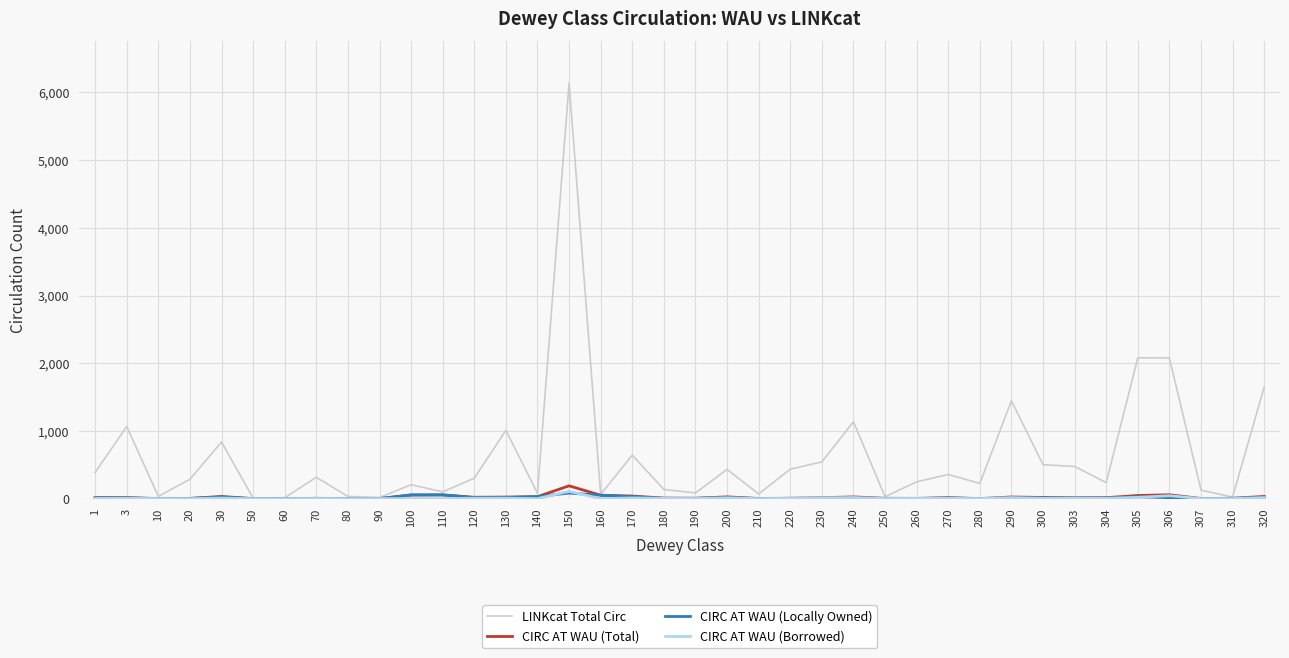

What is the maximum value shown in the chart?

6142